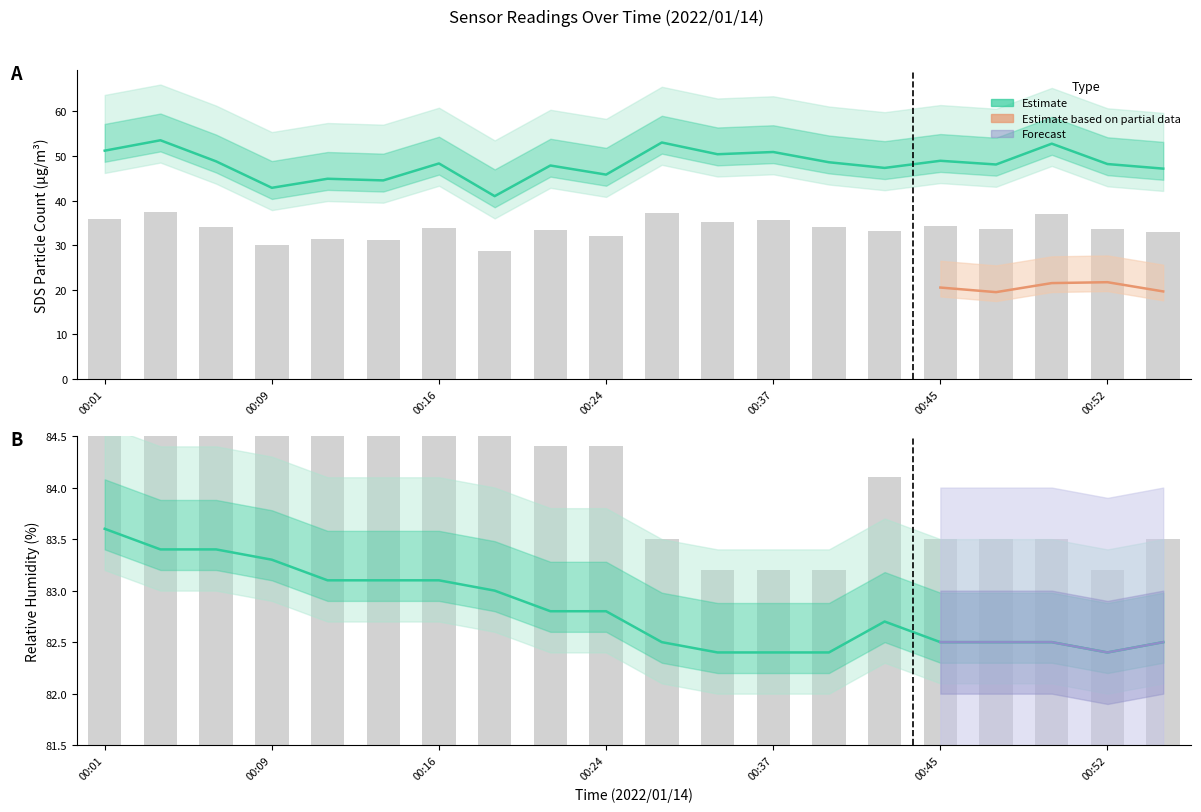

The value of Humidity at 00:40 is 49.1. True or false?

False